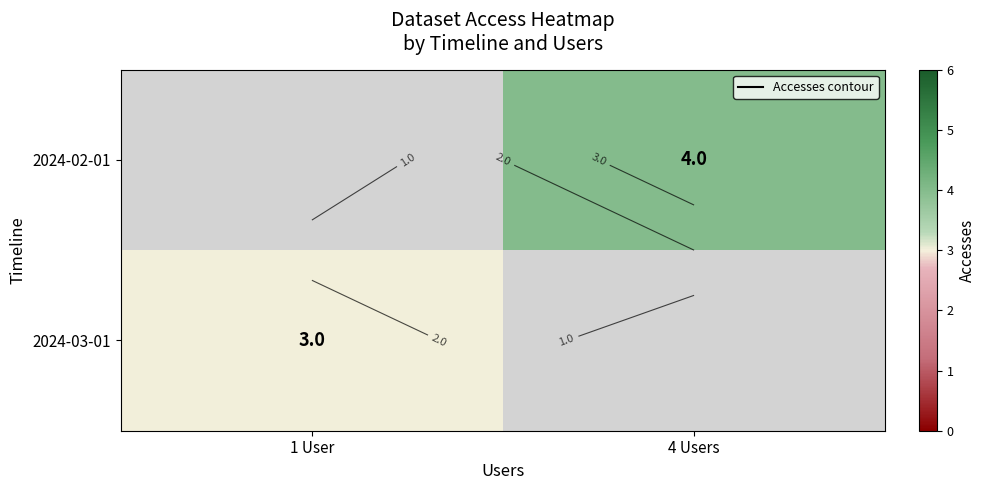

List the series in order of their overall mean, highest first.

2024-02-01, 2024-03-01